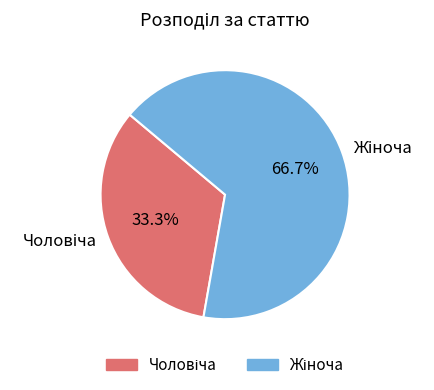

Is there any slice that represents more than half of the pie?

Yes